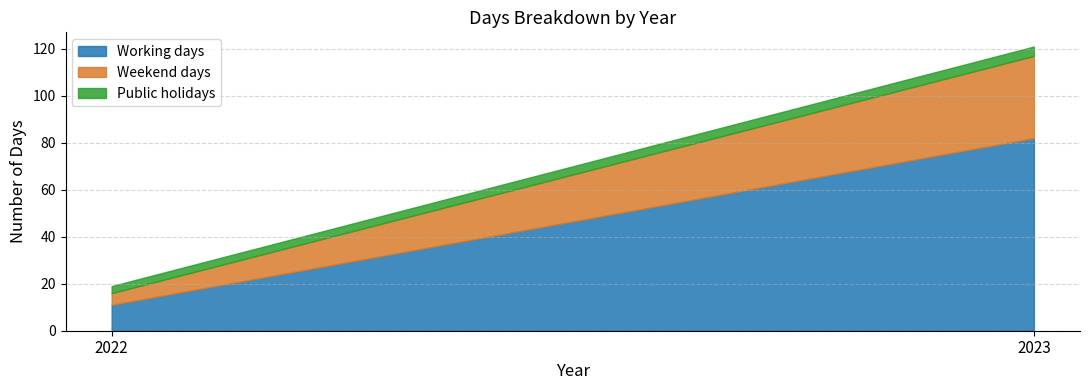

The Working days series shows 6 at 2022. True or false?

False